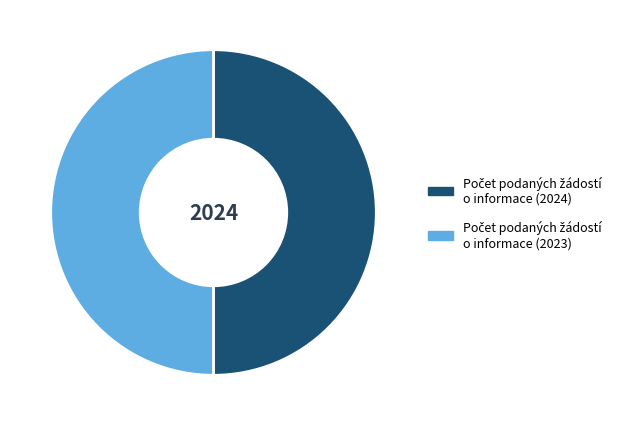

Count the number of slices in the pie.

2